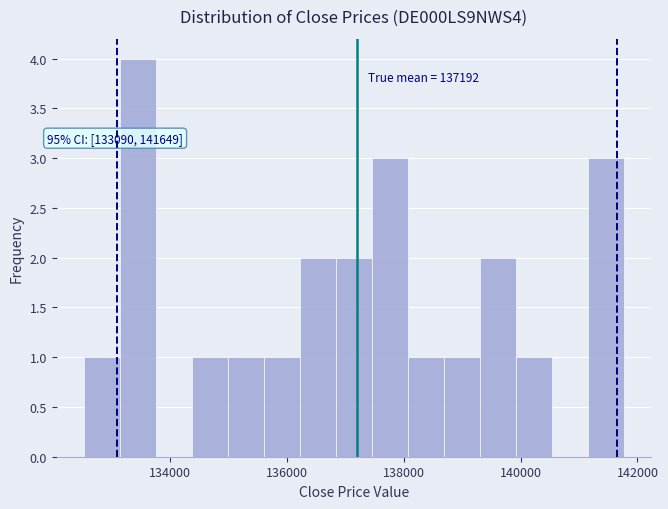

Read against the x-axis, roughly where is the centre of the tallest bar?

133400